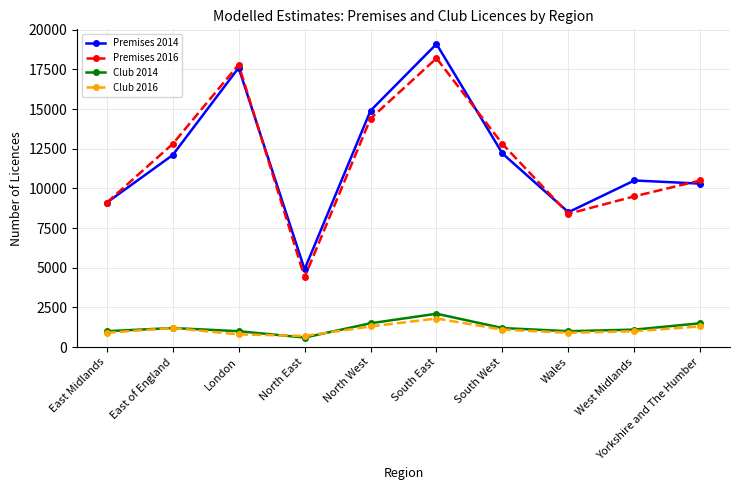

Reading right to left, what are all the values shown in this chart?

Premises 2014: Yorkshire and The Humber=10300	West Midlands=10500	Wales=8500	South West=12200	South East=19100	North West=14900	North East=4900	London=17600	East of England=12100	East Midlands=9100
Premises 2016: Yorkshire and The Humber=10500	West Midlands=9500	Wales=8400	South West=12800	South East=18200	North West=14400	North East=4400	London=17800	East of England=12800	East Midlands=9100
Club 2014: Yorkshire and The Humber=1500	West Midlands=1100	Wales=1000	South West=1200	South East=2100	North West=1500	North East=600	London=1000	East of England=1200	East Midlands=1000
Club 2016: Yorkshire and The Humber=1300	West Midlands=1000	Wales=900	South West=1100	South East=1800	North West=1300	North East=700	London=800	East of England=1200	East Midlands=900